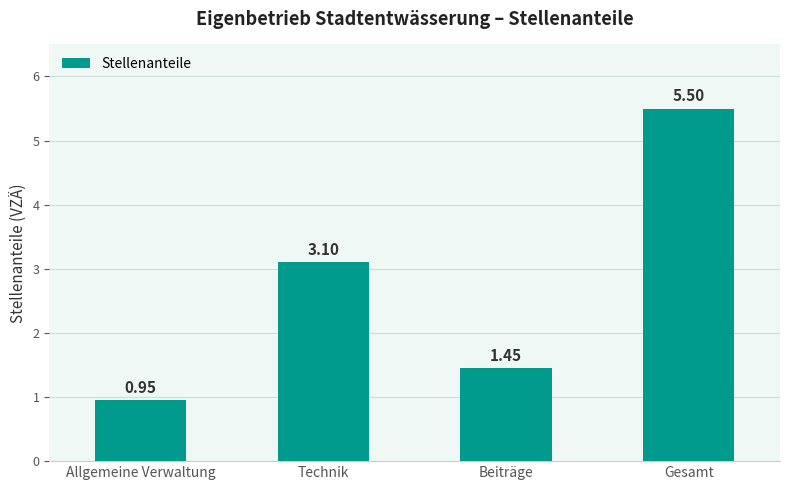

The chart shows a value of 5.5 at Gesamt. True or false?

True